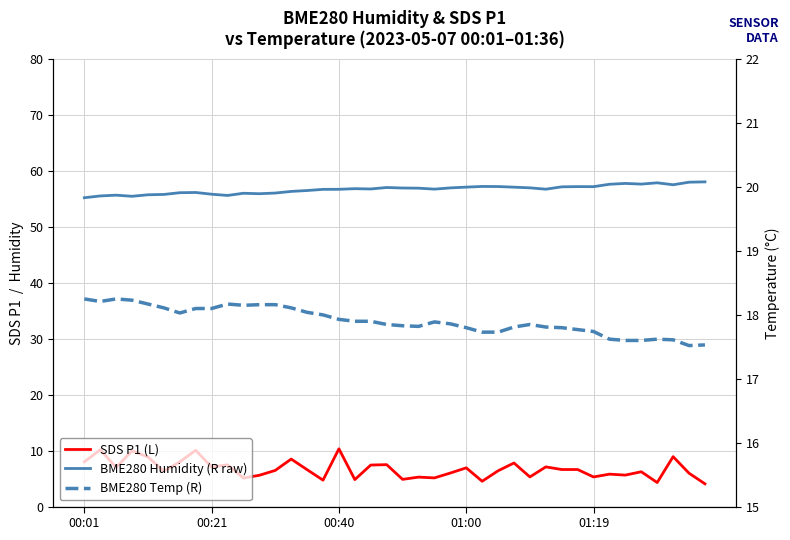

What is the sum of the BME280 Humidity (R raw) values at 27 and 23?

114.1